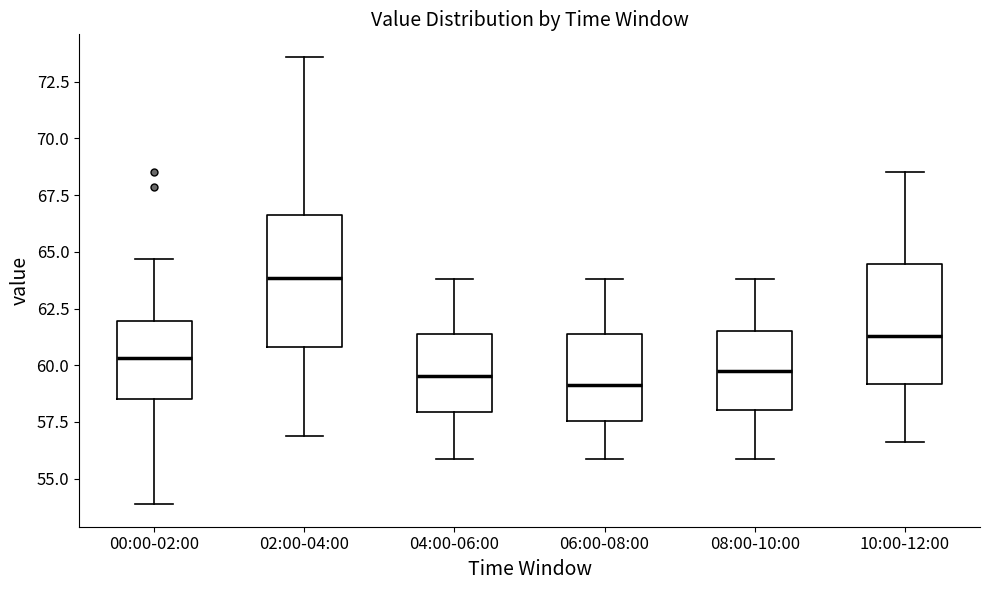

Reading left to right, transcribe this box plot: for each box, give where its median line is, the range the box spans, and where its two whiskers end, as read against the y-axis. The values are not printed on the chart, so give them approximately, as read against the axis.

00:00-02:00: median 60.5, box 58.5 to 62.0, whiskers 54.0 to 64.5
02:00-04:00: median 64.0, box 61.0 to 66.5, whiskers 57.0 to 73.5
04:00-06:00: median 59.5, box 58.0 to 61.5, whiskers 56.0 to 64.0
06:00-08:00: median 59.0, box 57.5 to 61.5, whiskers 56.0 to 64.0
08:00-10:00: median 60.0, box 58.0 to 61.5, whiskers 56.0 to 64.0
10:00-12:00: median 61.5, box 59.0 to 64.5, whiskers 56.5 to 68.5